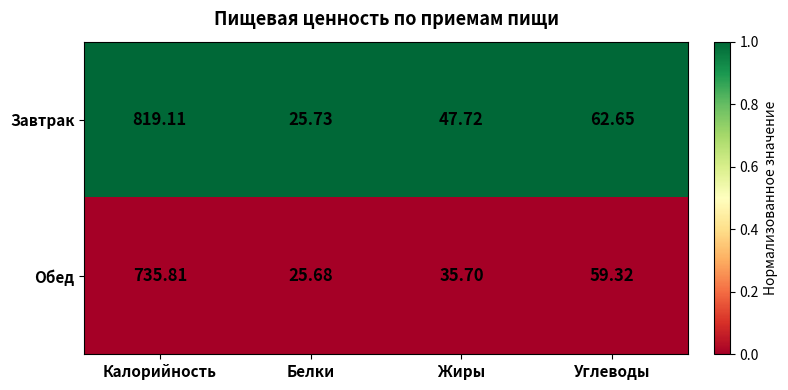

Which category has the lowest value in the Обед series?

Белки